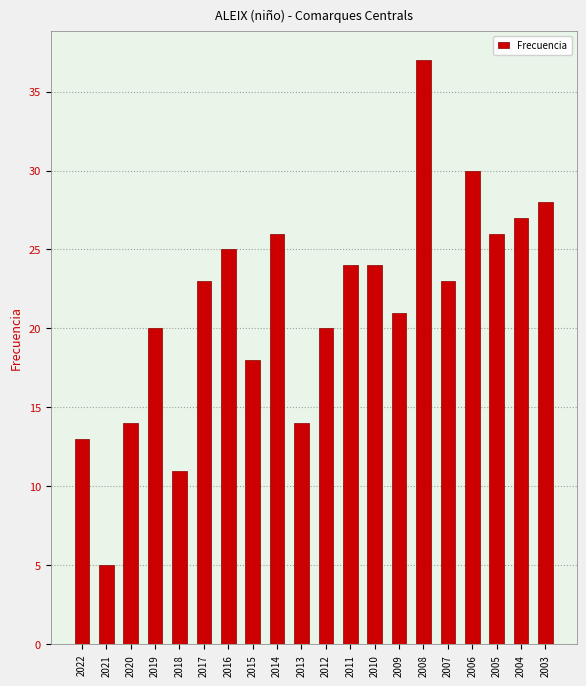

Reading right to left, what are all the values shown in this chart?

2003=28	2004=27	2005=26	2006=30	2007=23	2008=37	2009=21	2010=24	2011=24	2012=20	2013=14	2014=26	2015=18	2016=25	2017=23	2018=11	2019=20	2020=14	2021=5	2022=13